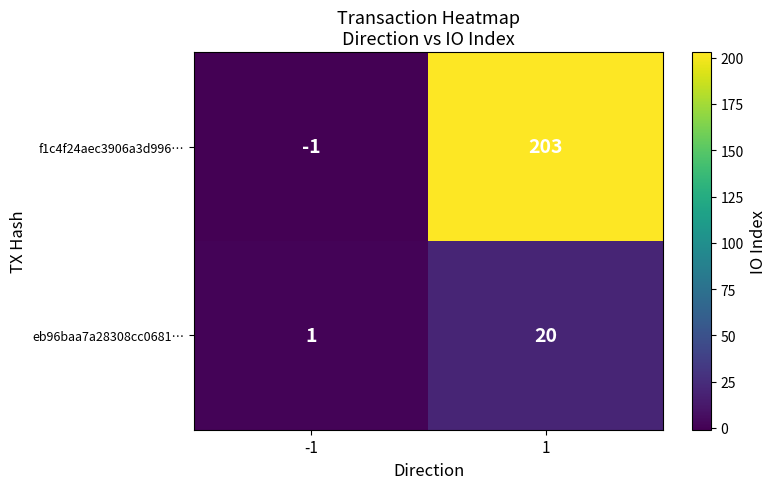

True or false: eb96baa7a28308cc0681… has a value of 20 at 1.

True